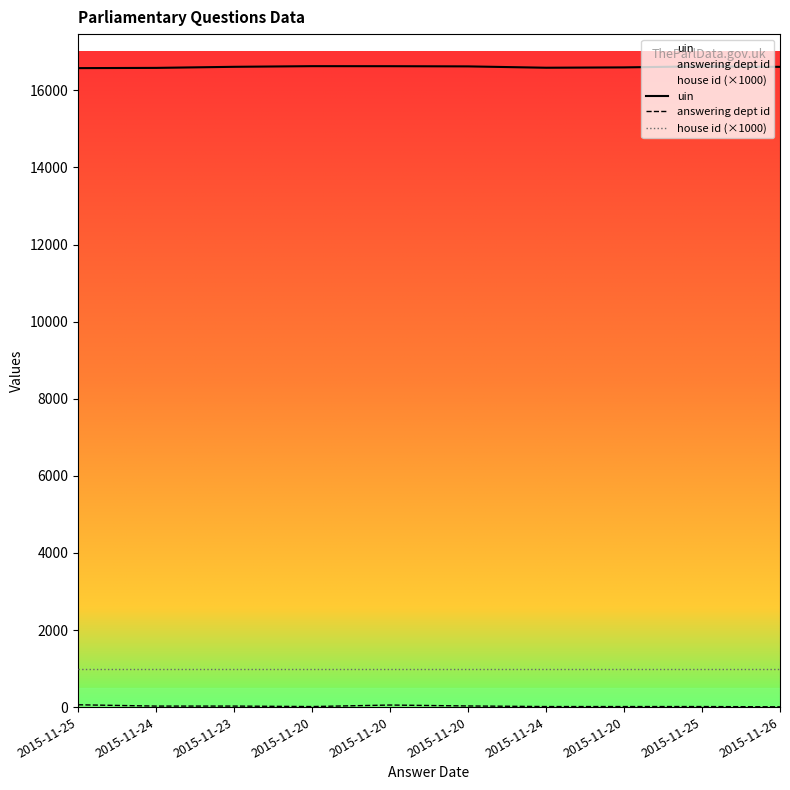

Read the house id (×1000) value at 2015-11-23.

1000